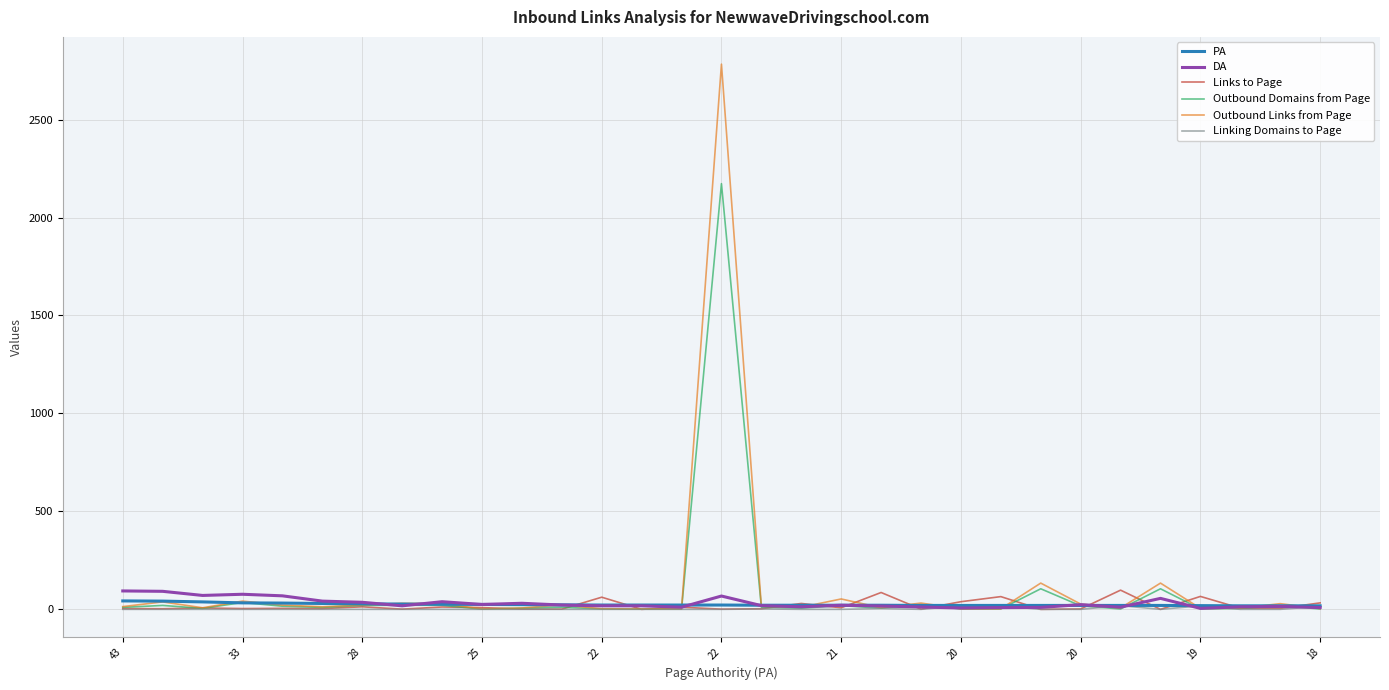

Which series has the largest range (max minus min)?

Outbound Links from Page